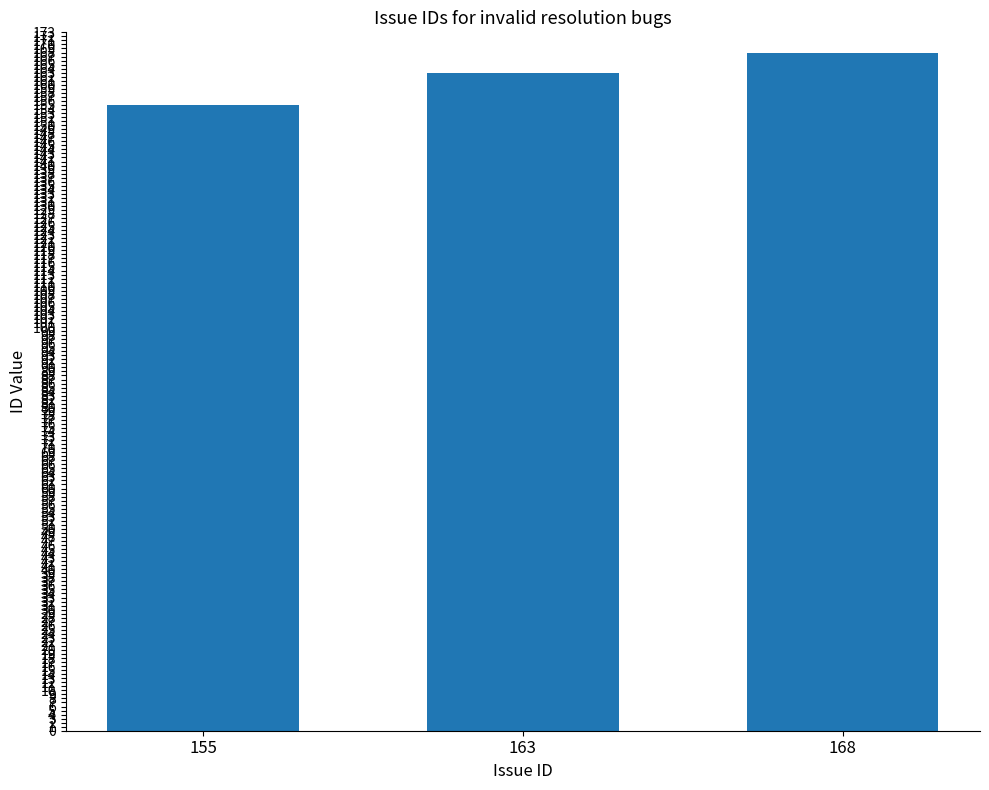

Does the chart contain any negative values?

No